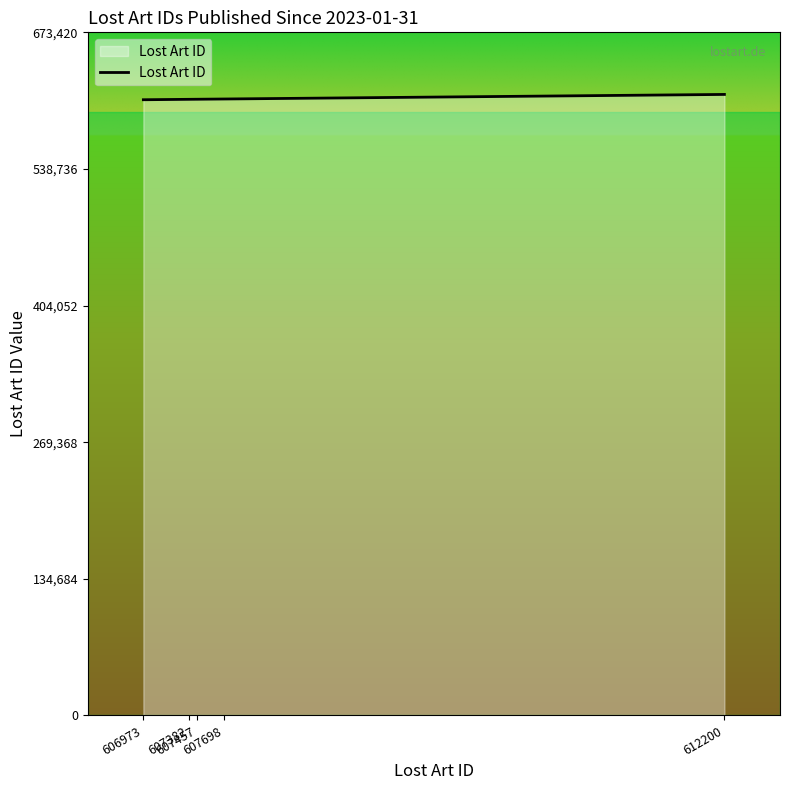

What is the ratio of the value at 612200 to the value at 607457?

1.0